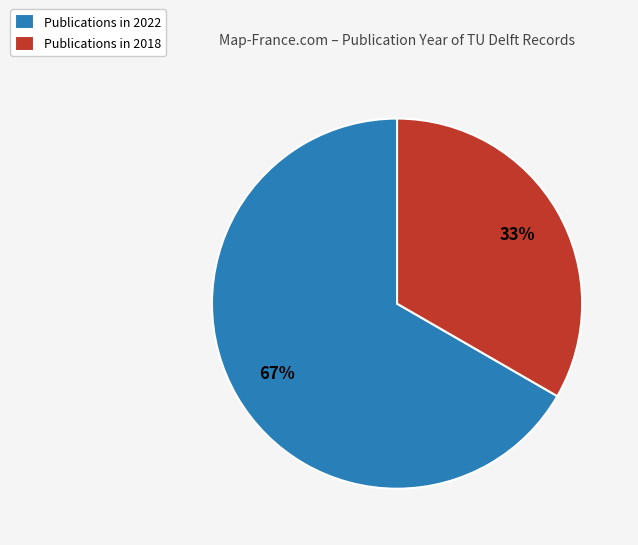

Count the number of slices in the pie.

2